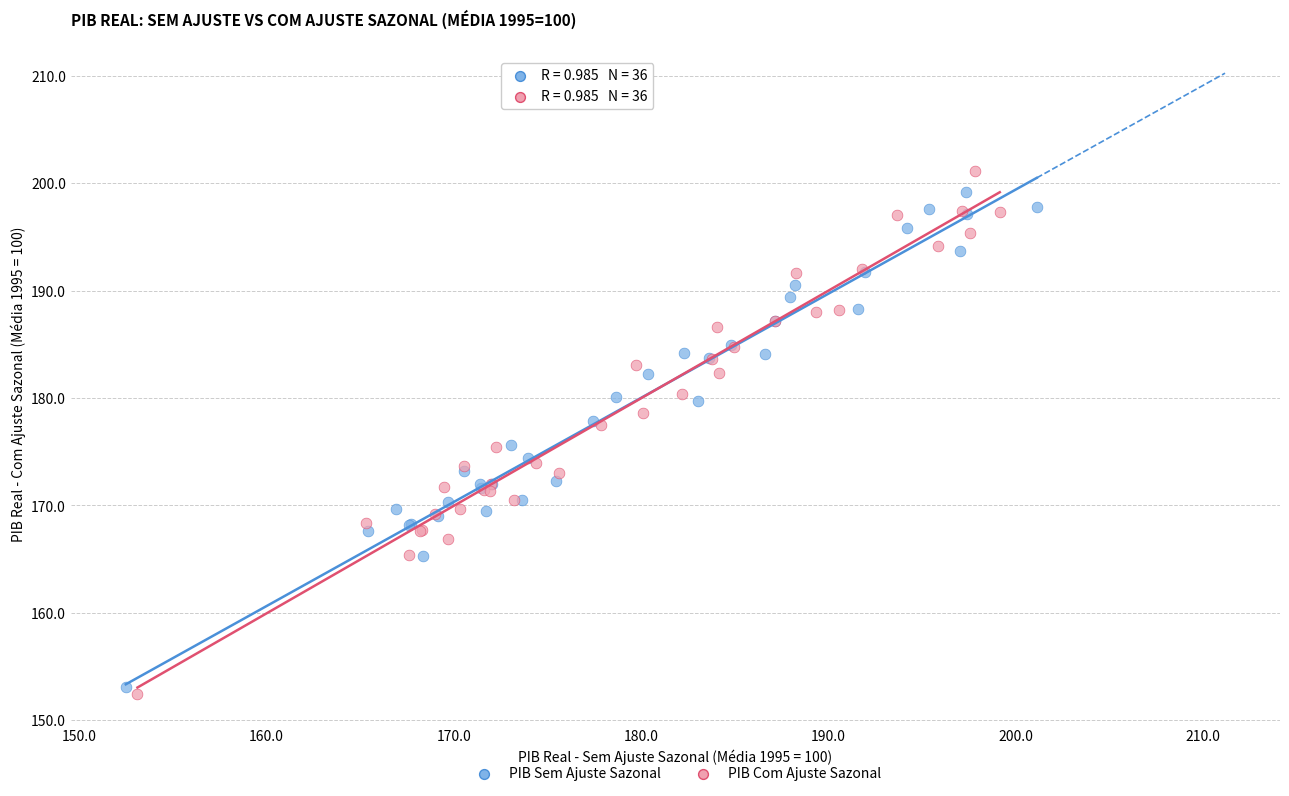

Which series contains the highest Y value?

PIB Com Ajuste Sazonal